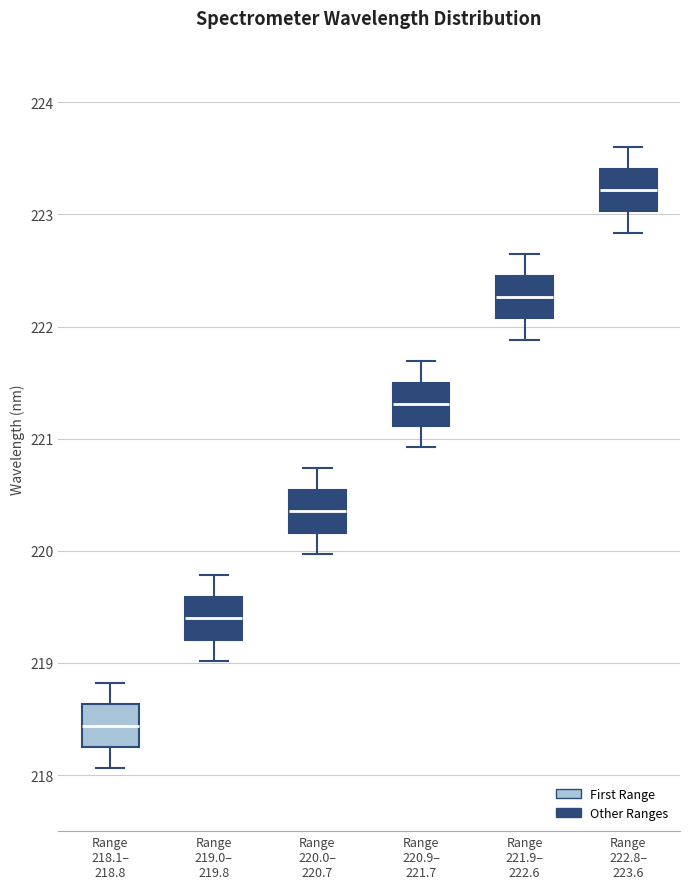

Reading left to right, transcribe this box plot: for each box, give where its median line is, the range the box spans, and where its two whiskers end, as read against the y-axis. The values are not printed on the chart, so give them approximately, as read against the axis.

Range 218.1– 218.8: median 218.4, box 218.3 to 218.6, whiskers 218.1 to 218.8
Range 219.0– 219.8: median 219.4, box 219.2 to 219.6, whiskers 219.0 to 219.8
Range 220.0– 220.7: median 220.4, box 220.2 to 220.5, whiskers 220.0 to 220.7
Range 220.9– 221.7: median 221.3, box 221.1 to 221.5, whiskers 220.9 to 221.7
Range 221.9– 222.6: median 222.3, box 222.1 to 222.5, whiskers 221.9 to 222.6
Range 222.8– 223.6: median 223.2, box 223.0 to 223.4, whiskers 222.8 to 223.6